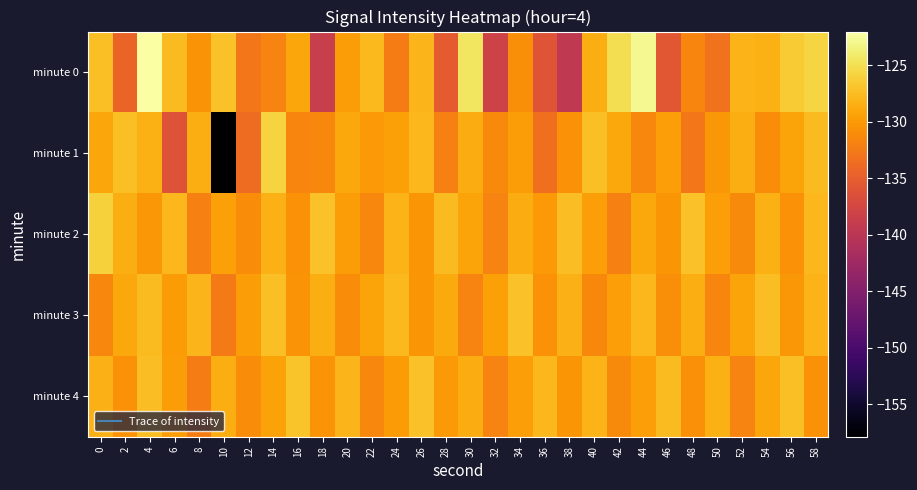

At which category is the sum across all series the highest?

4